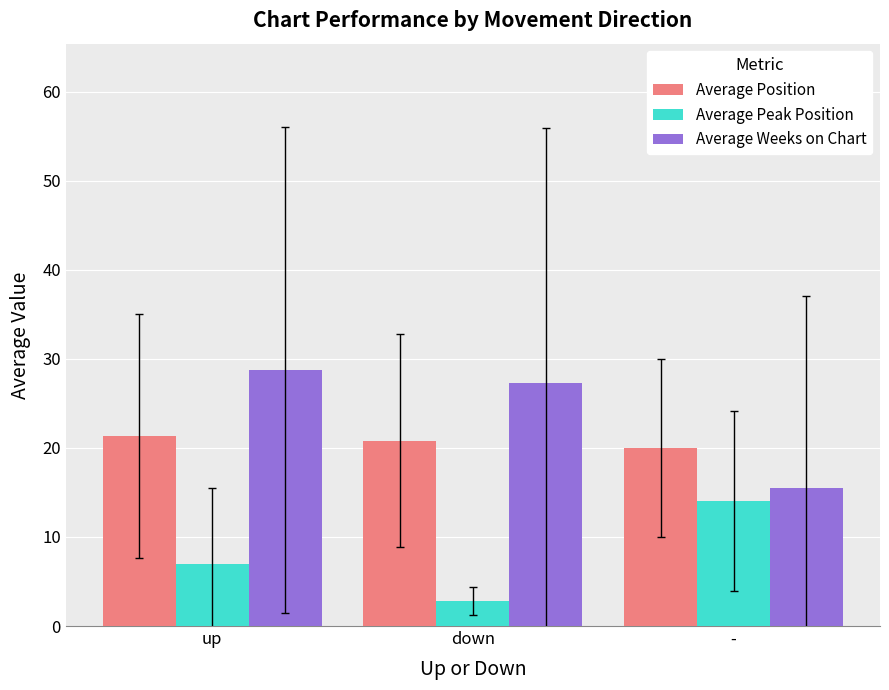

At which category is the sum across all series the highest?

up